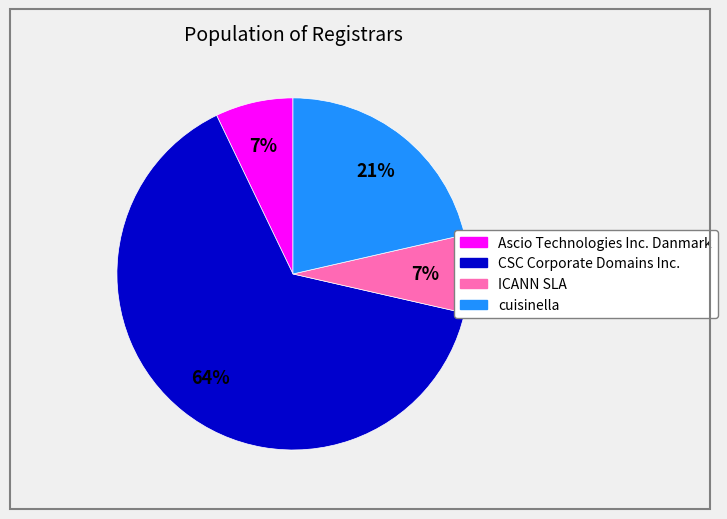

To the nearest percent, what is the average slice percentage?

25%